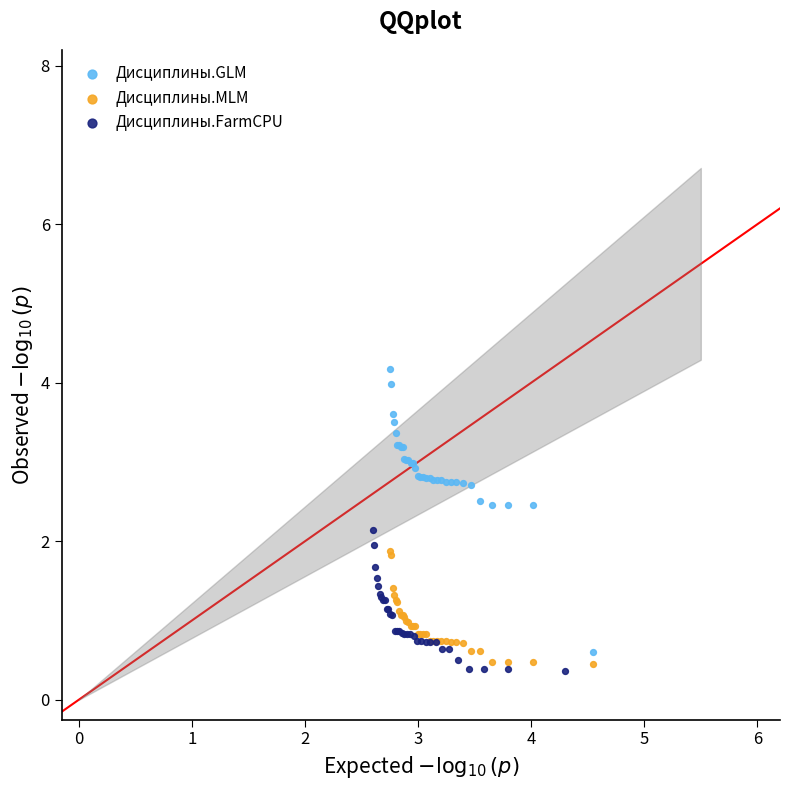

Which series has the largest Y range (max minus min)?

Дисциплины.GLM